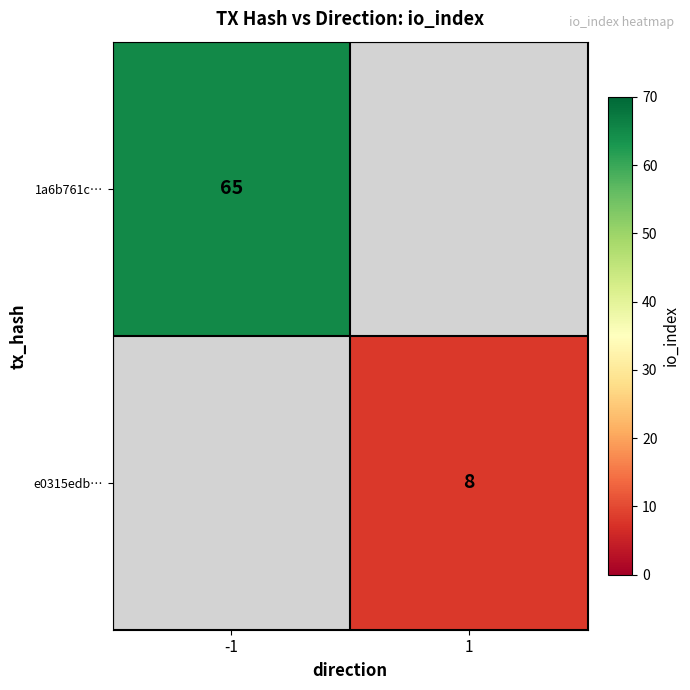

The 1a6b761c… series shows 30 at -1. True or false?

False